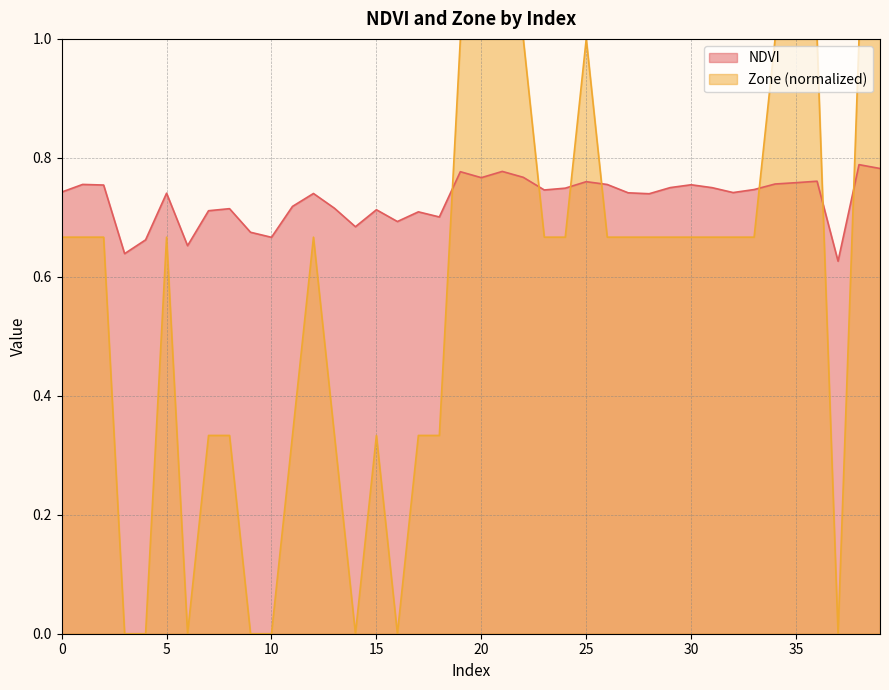

True or false: NDVI and Zone intersect in this chart.

True